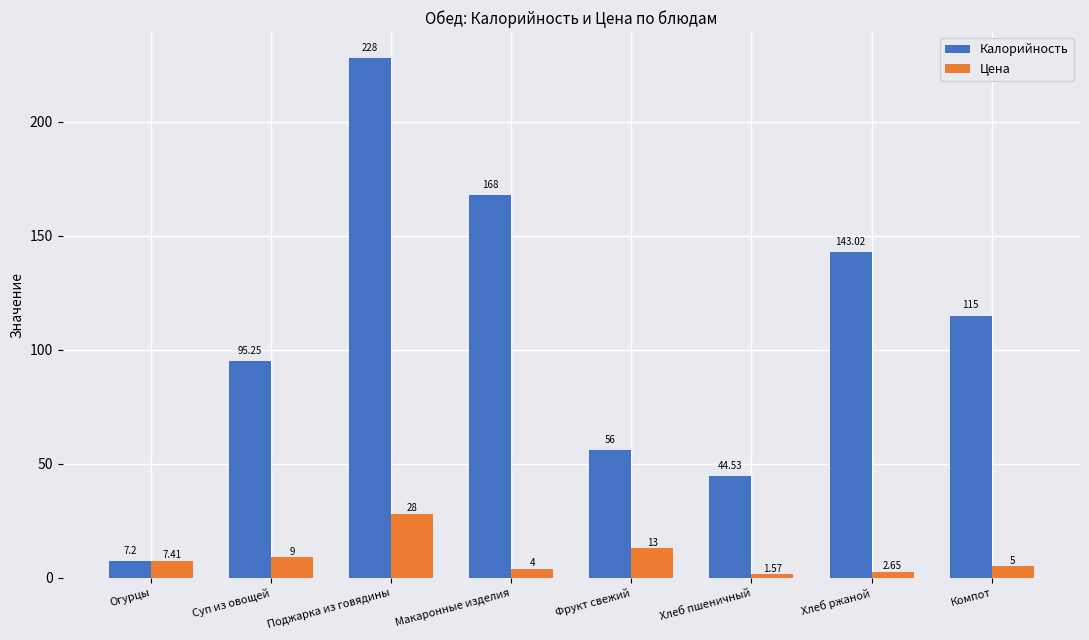

At which label does Цена first exceed 7?

Огурцы